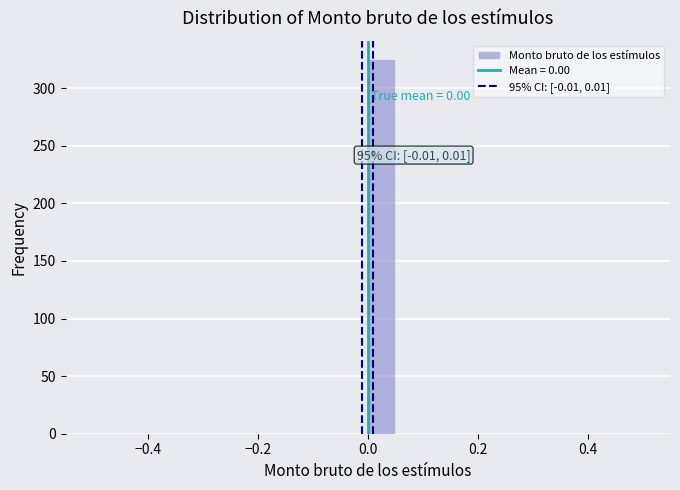

Read against the x-axis, roughly where is the centre of the tallest bar?

0.02